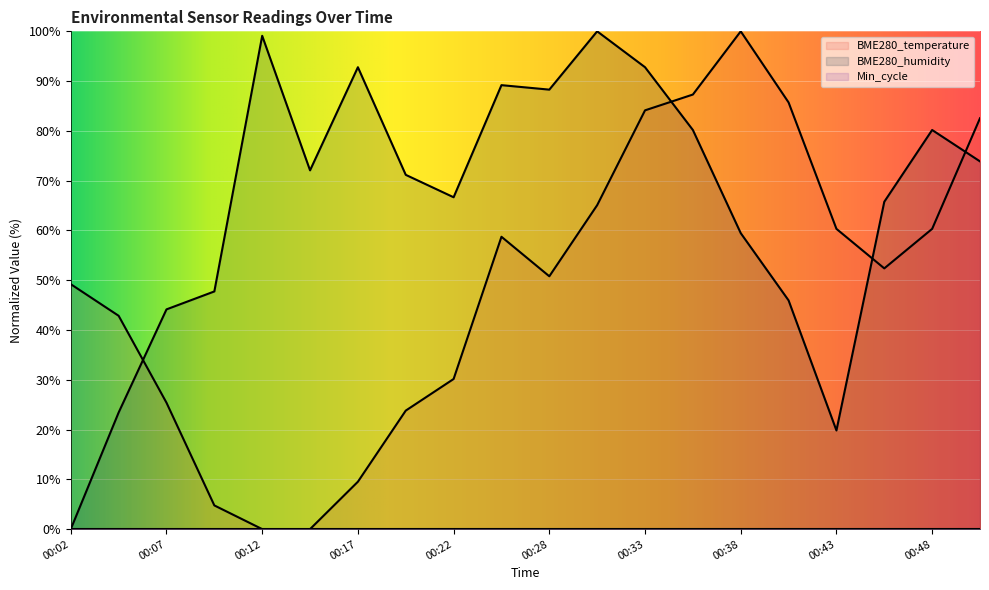

Between 00:12 and 00:38, which series saw the biggest shift?

BME280_temperature